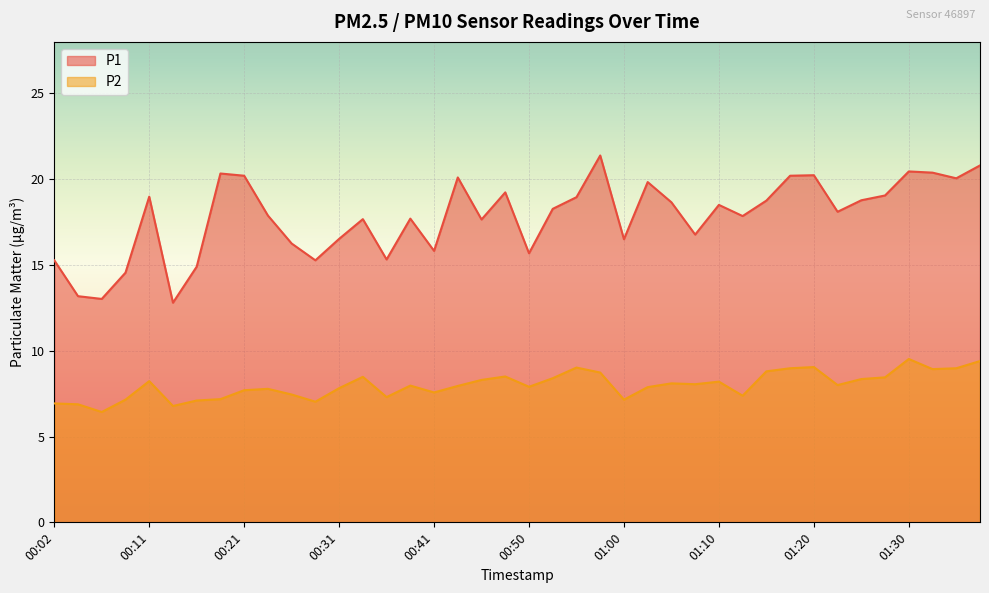

True or false: P2 and P1 intersect in this chart.

False